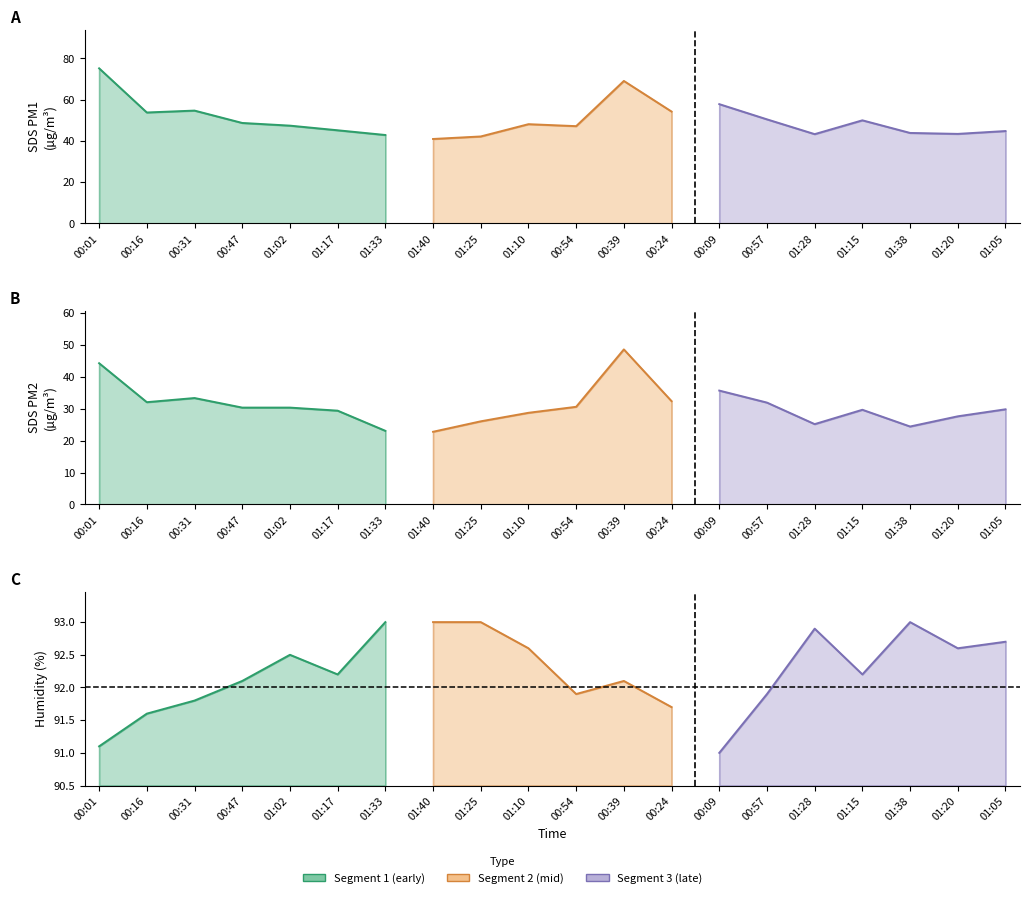

How many interior local valleys does the Humidity series have?

5